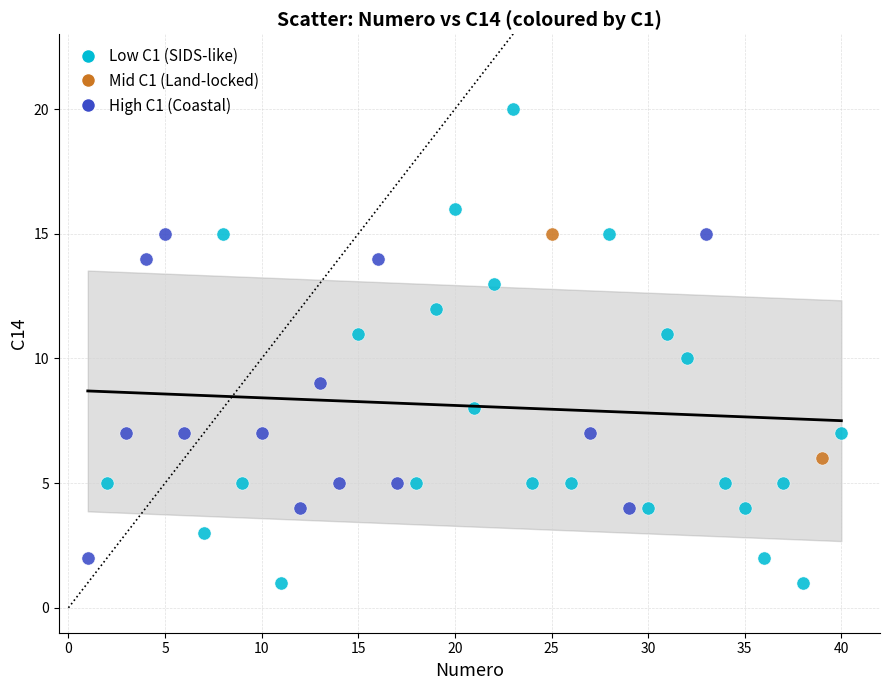

What are all the series names shown in the legend?

Low C1 (SIDS-like), Mid C1 (Land-locked), High C1 (Coastal)